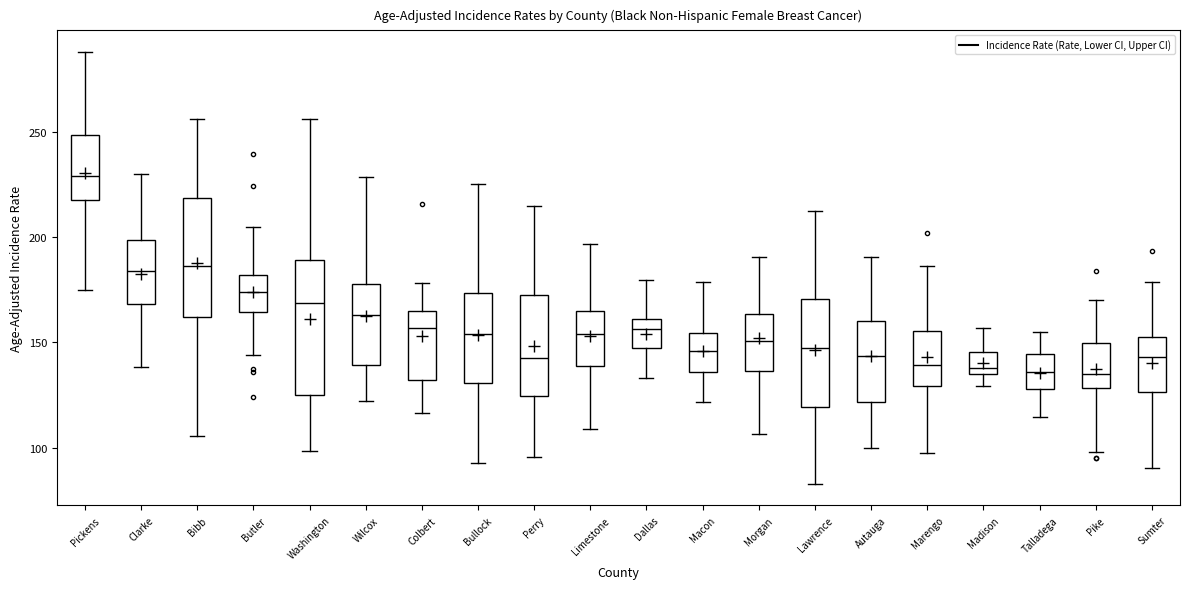

Where does the median line of the box for Colbert sit on the y-axis? The values are not printed on the chart, so give them approximately, as read against the axis.

155